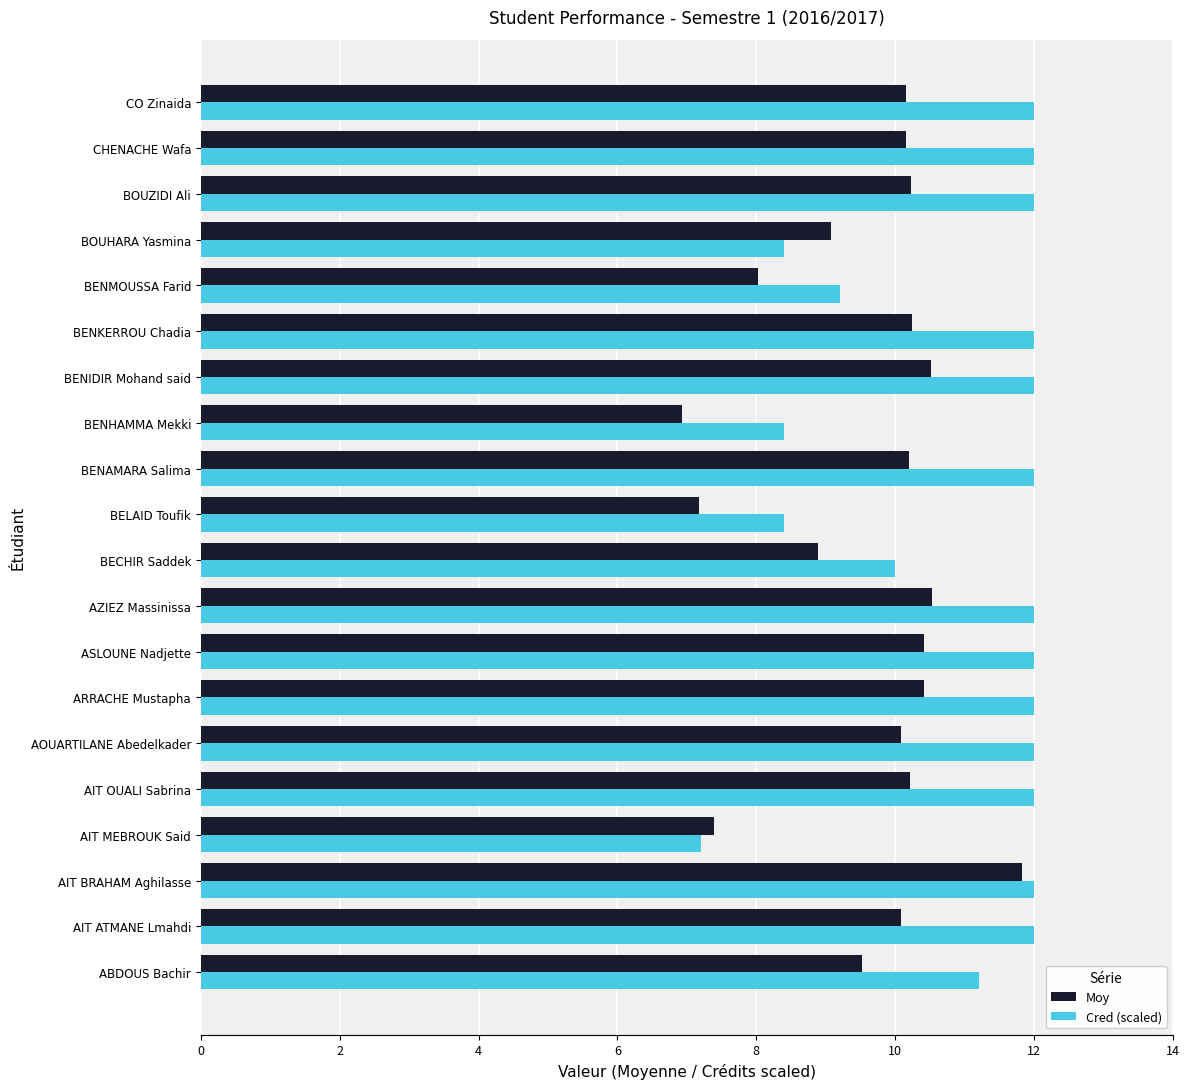

What is the spread (max minus min) of values at BELAID Toufik?

1.2